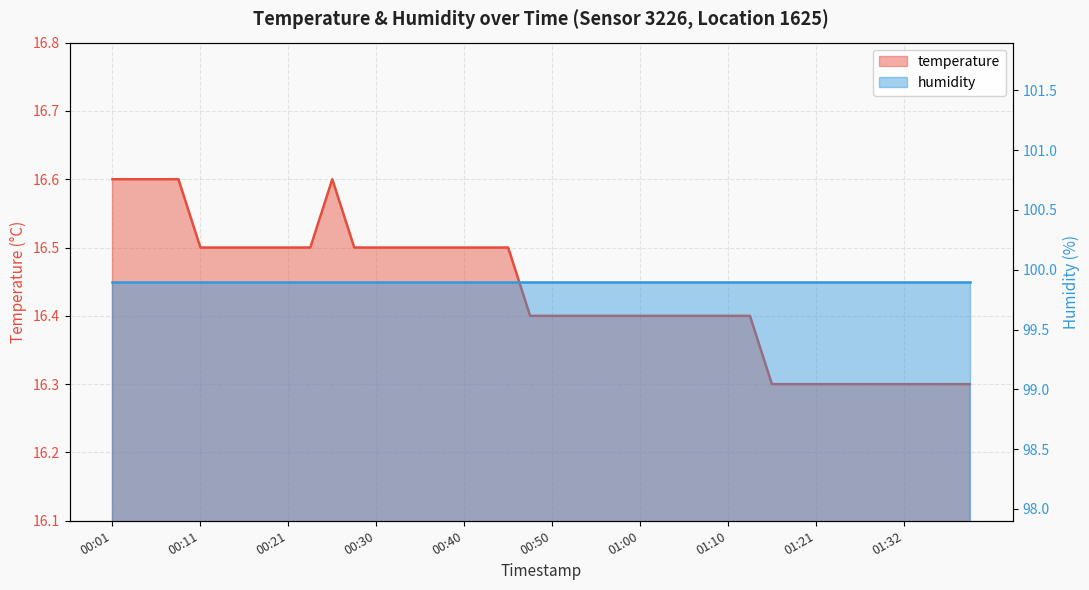

What is the difference between the values at 00:03 and 01:37?

0.3